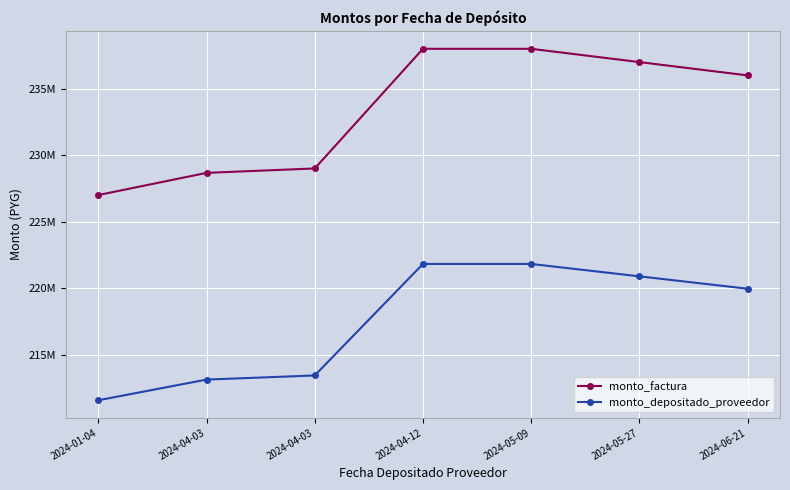

What are all the series names shown in the legend?

monto_factura, monto_depositado_proveedor